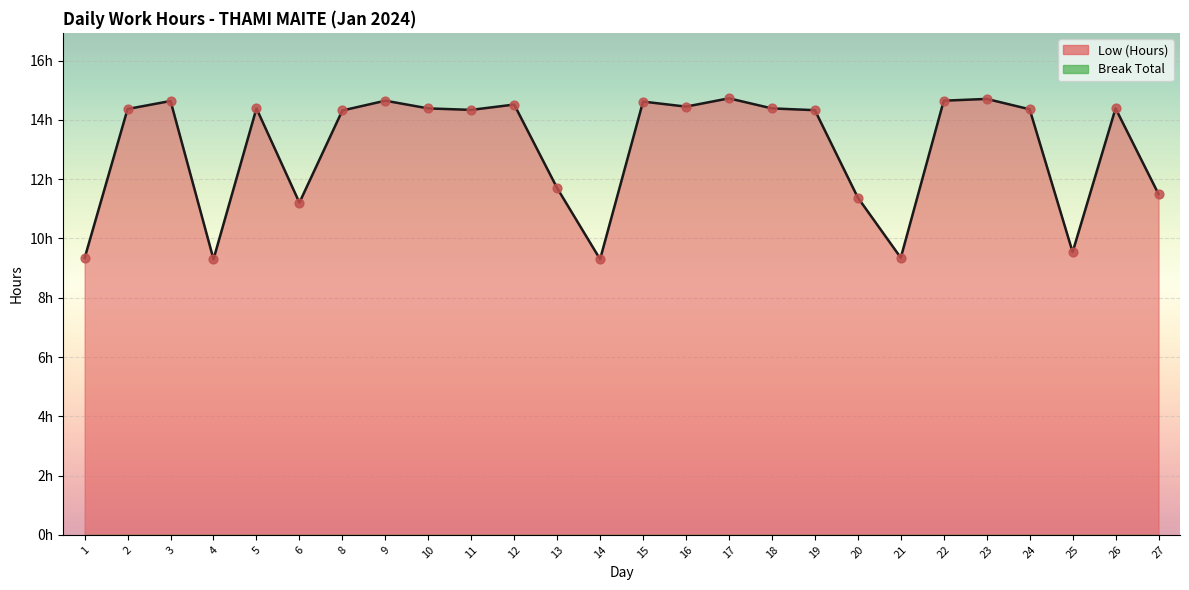

Between 14 and 8, which is larger?

8